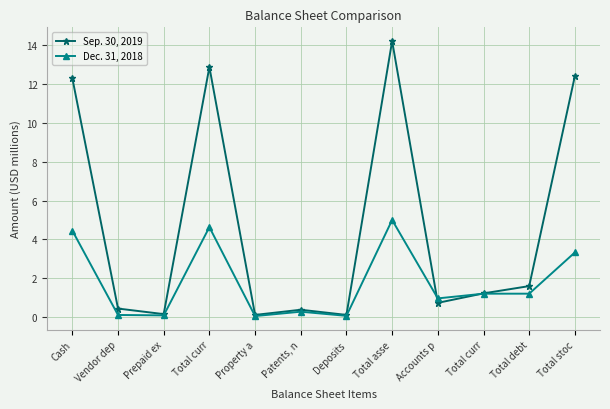

True or false: Sep. 30, 2019 and Dec. 31, 2018 cross at least once.

True